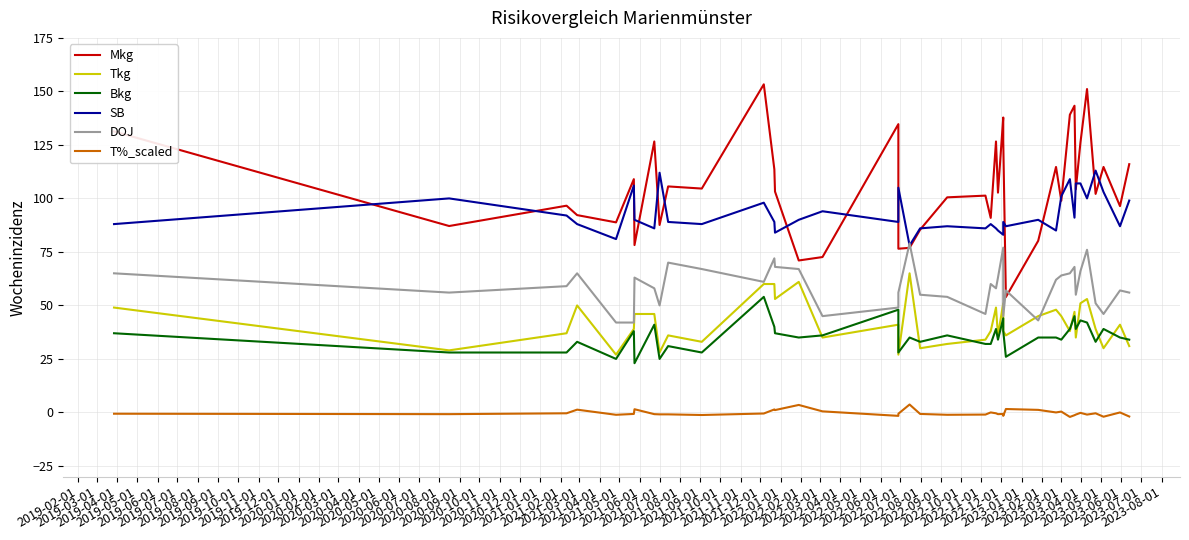

Reading left to right, what are all the values shown in this chart?

Mkg: 131.3	87.1	96.6	92.2	88.8	109.0	78.2	126.6	87.6	105.6	104.6	153.3	113.6	103.2	71.0	72.6	134.7	76.5	76.9	85.4	100.5	101.3	90.9	126.6	102.7	137.8	126.8	53.9	80.2	114.7	98.9	139.1	143.3	104.3	126.0	151.1	102.1	114.7	96.4	116.0
Tkg: 49.0	29.0	37.0	50.0	27.0	39.0	46.0	46.0	28.0	36.0	33.0	60.0	60.0	53.0	61.0	35.0	41.0	27.0	65.0	30.0	32.0	34.0	38.0	49.0	36.0	51.0	38.0	36.0	45.0	48.0	45.0	38.0	47.0	35.0	51.0	53.0	39.0	30.0	41.0	31.0
Bkg: 37.0	28.0	28.0	33.0	25.0	38.0	23.0	41.0	25.0	31.0	28.0	54.0	40.0	37.0	35.0	36.0	48.0	28.0	35.0	33.0	36.0	32.0	32.0	39.0	34.0	44.0	38.0	26.0	35.0	35.0	34.0	39.0	45.0	39.0	43.0	42.0	33.0	39.0	35.0	34.0
SB: 88.0	100.0	92.0	88.0	81.0	106.0	90.0	86.0	112.0	89.0	88.0	98.0	89.0	84.0	90.0	94.0	89.0	105.0	78.0	86.0	87.0	86.0	88.0	86.0	85.0	83.0	89.0	87.0	90.0	85.0	101.0	109.0	91.0	107.0	107.0	100.0	113.0	103.0	87.0	99.0
DOJ: 65.0	56.0	59.0	65.0	42.0	42.0	63.0	58.0	50.0	70.0	67.0	61.0	72.0	68.0	67.0	45.0	49.0	56.0	79.0	55.0	54.0	46.0	60.0	58.0	63.0	77.0	45.0	57.0	43.0	62.0	64.0	65.0	68.0	55.0	66.0	76.0	51.0	46.0	57.0	56.0
T%_scaled: -0.6	-0.8	-0.4	1.3	-1.1	-0.7	1.5	-0.8	-0.9	-0.9	-1.2	-0.5	1.4	1.1	3.5	0.5	-1.6	-0.6	3.7	-0.7	-1.1	-1.0	0.0	-0.4	-0.8	-0.7	-1.6	1.6	1.2	0.0	0.4	-2.1	-1.3	-1.0	-0.2	-1.0	-0.4	-2.0	0.0	-1.9